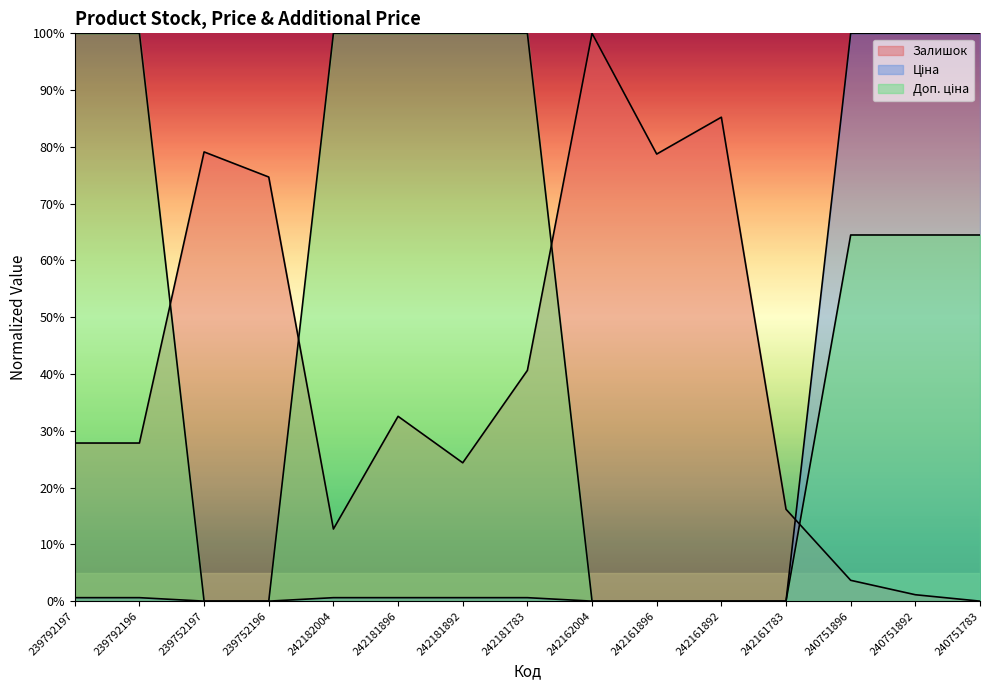

What is the difference between the highest and lowest values at 242181892?

99.4